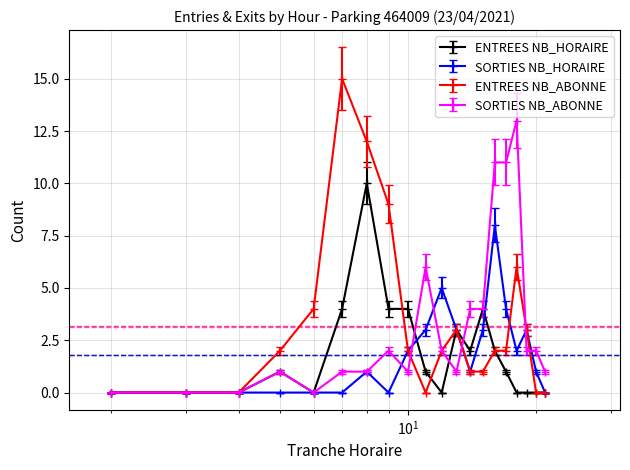

Rank the series by their maximum value, from lowest to highest.

SORTIES NB_HORAIRE, ENTREES NB_HORAIRE, SORTIES NB_ABONNE, ENTREES NB_ABONNE